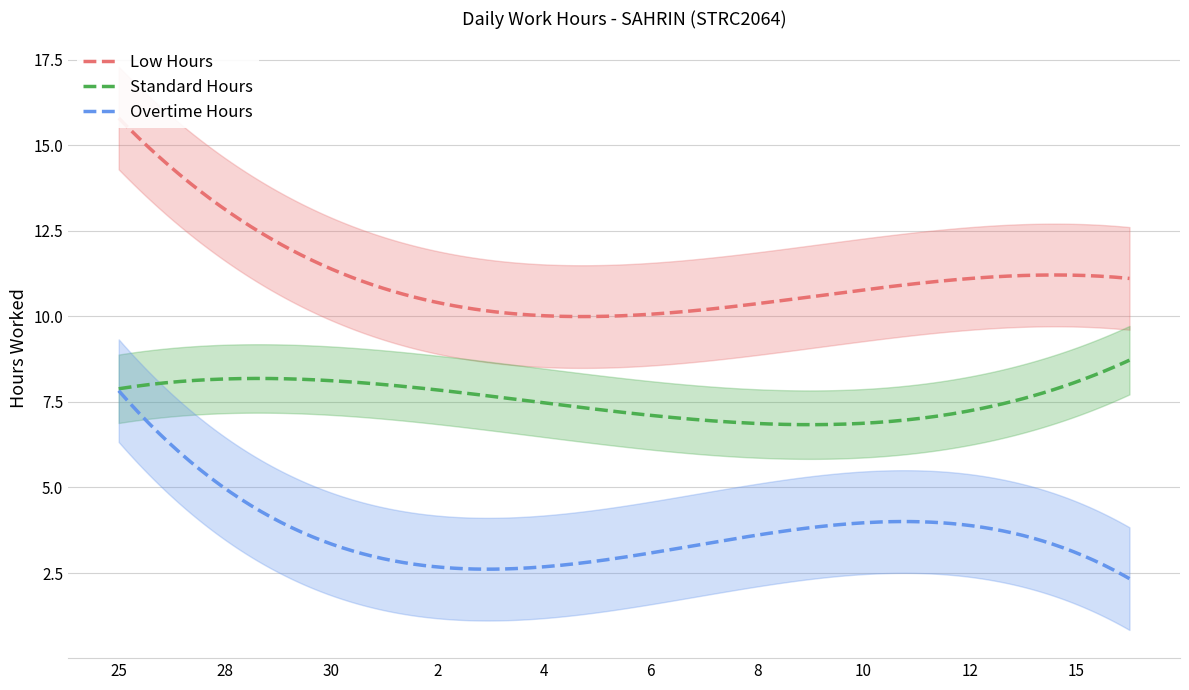

What is the sum of all Low Hours values?

225.7